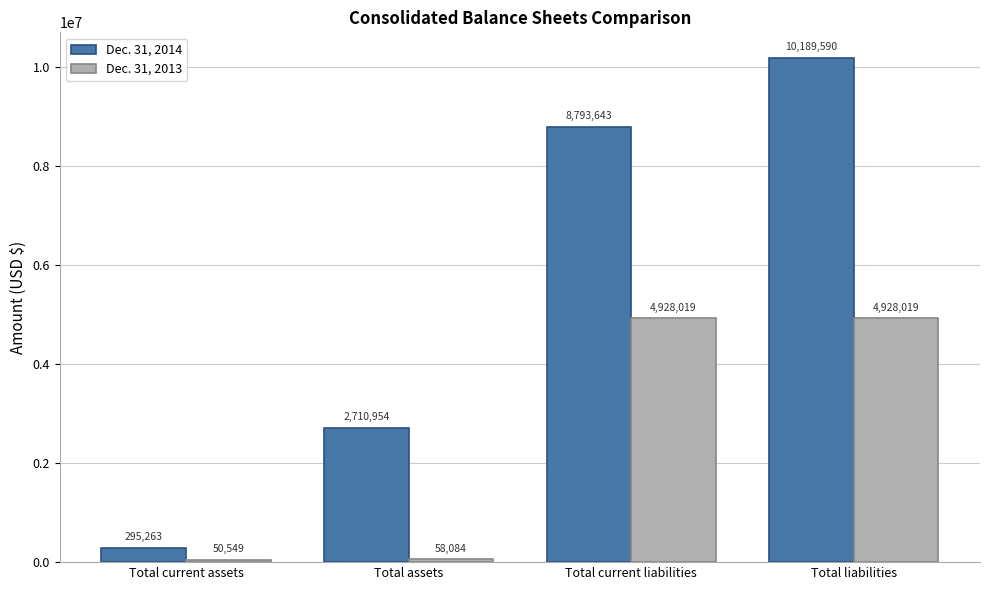

At which category does the chart reach its minimum across all series?

Total current assets